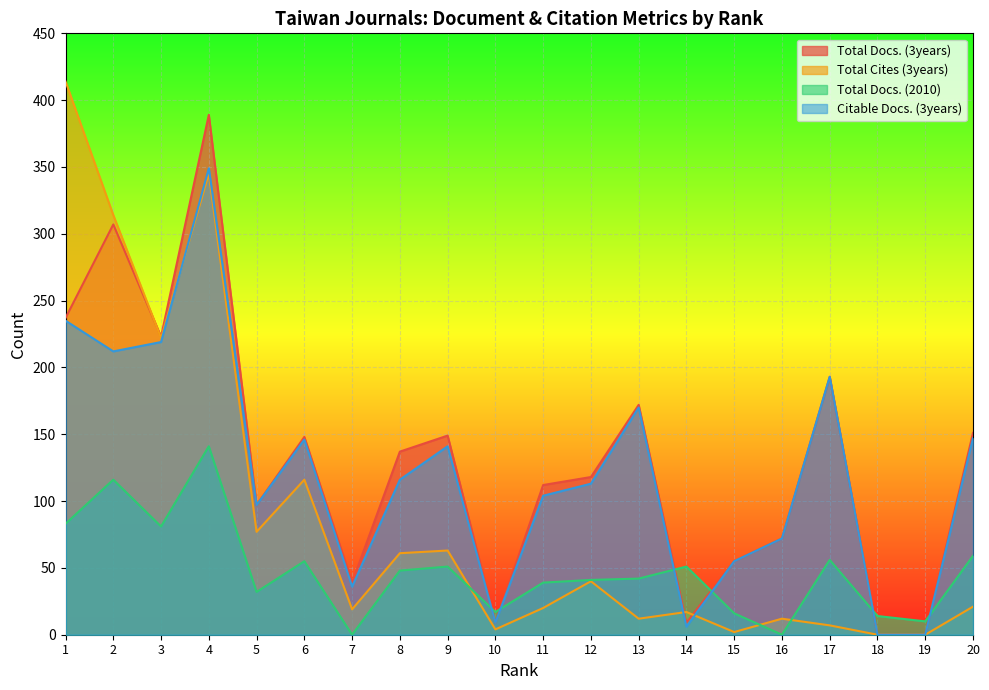

How many values in the Total Docs. (2010) series exceed 48?

9